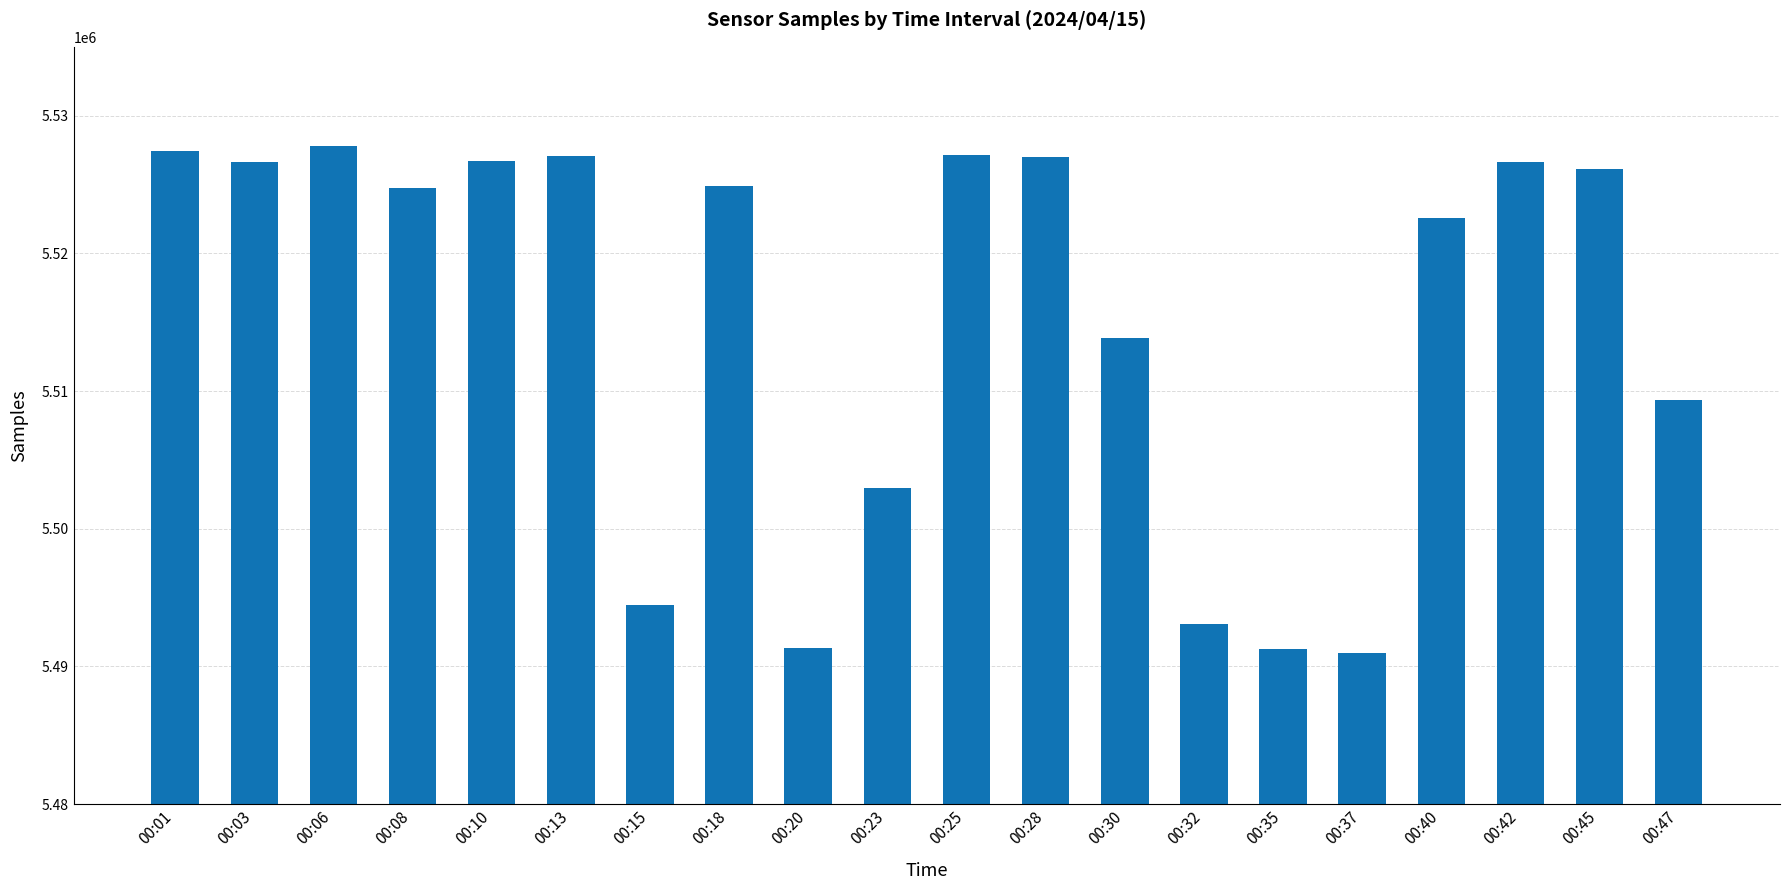

How many bars are there in total?

20